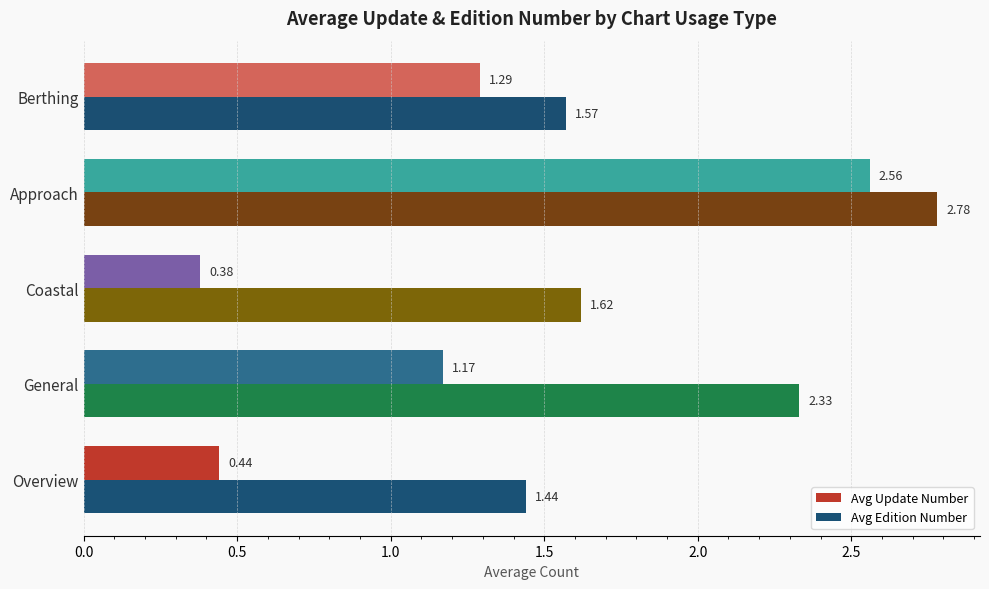

What is the difference between the Avg Update Number values at General and Coastal?

0.8